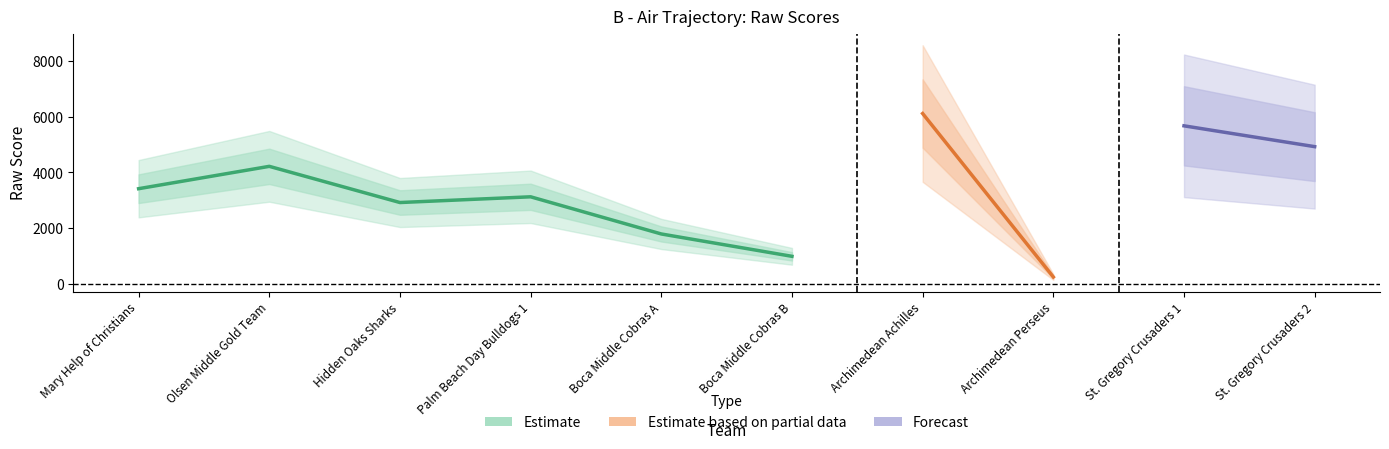

Count the values in the range 1800 to 4925.

6